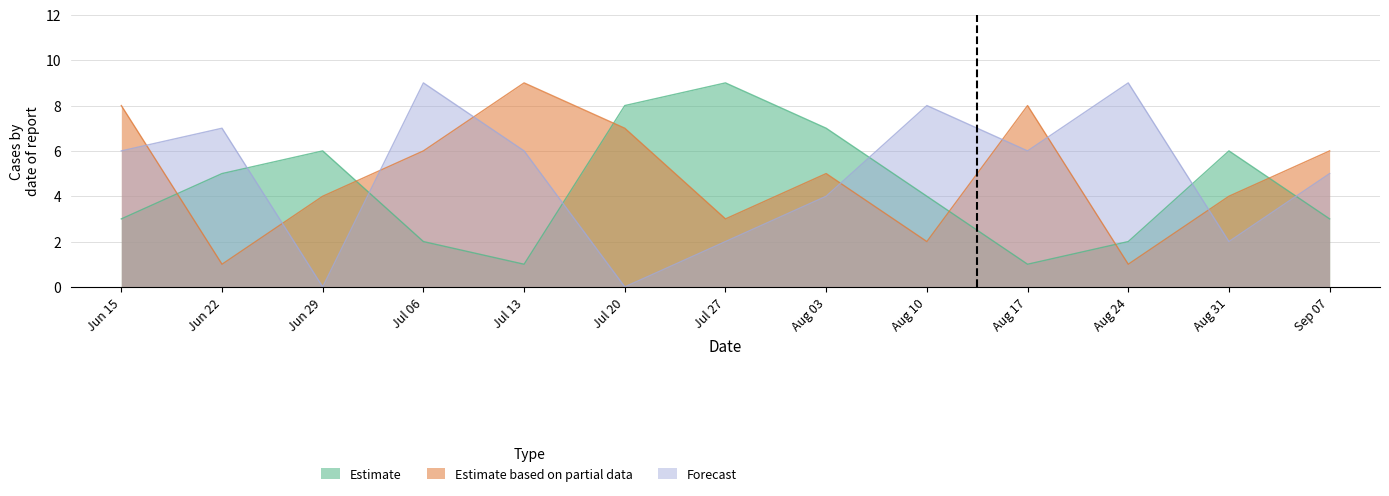

At how many categories does at least one series exceed 7?

8